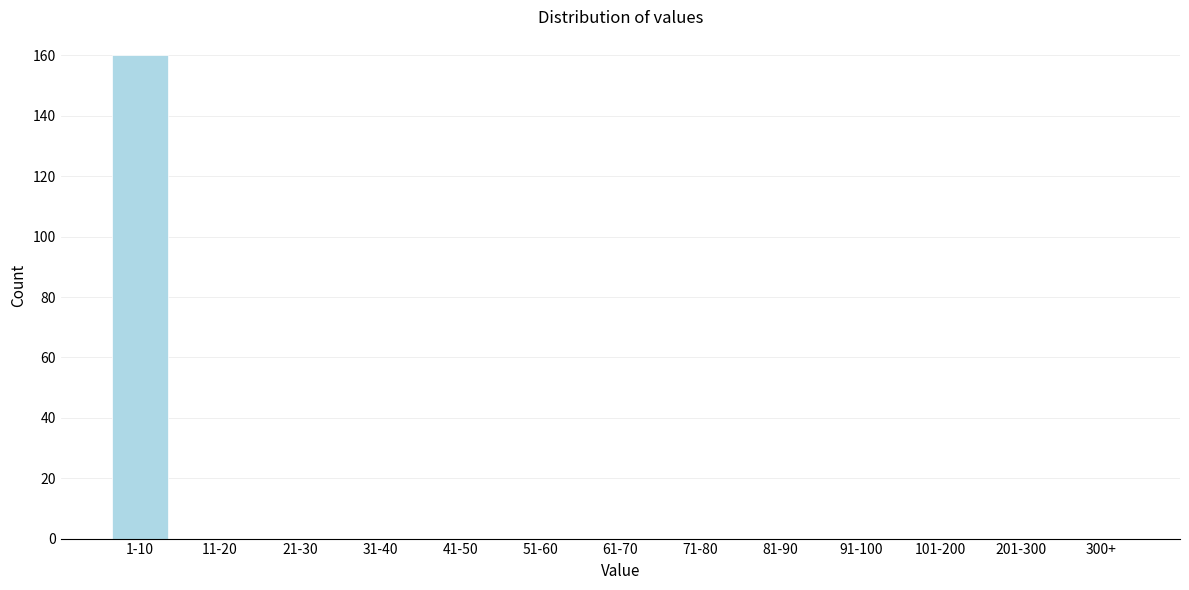

Reading right to left, extract all data points from this chart.

300+=0	201-300=0	101-200=0	91-100=0	81-90=0	71-80=0	61-70=0	51-60=0	41-50=0	31-40=0	21-30=0	11-20=0	1-10=160